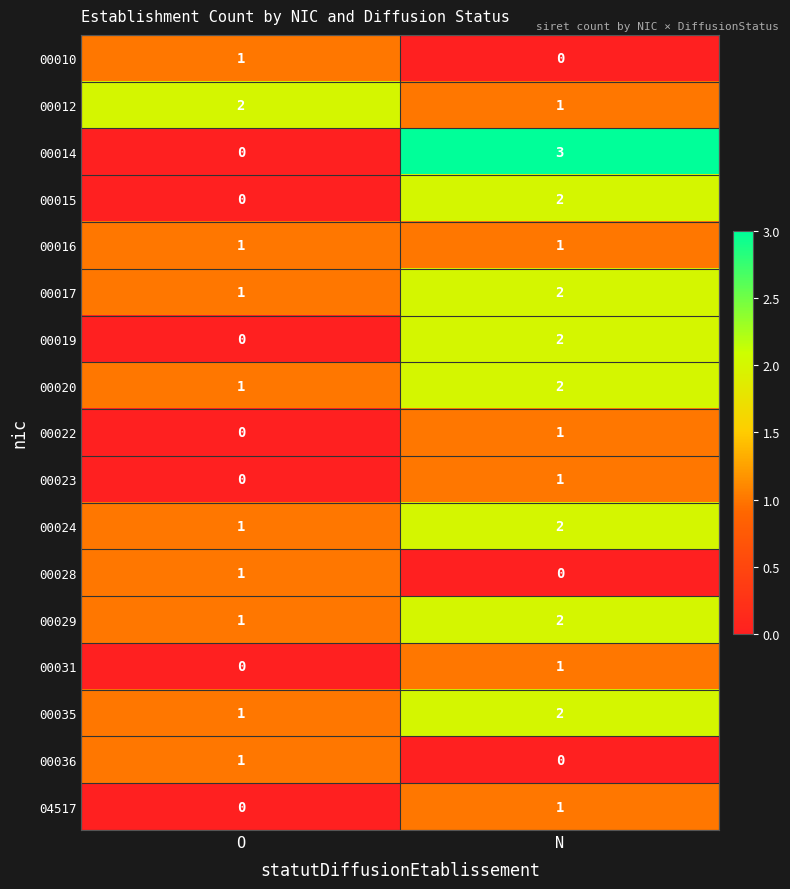

The 00012 series shows 2 at O. True or false?

True